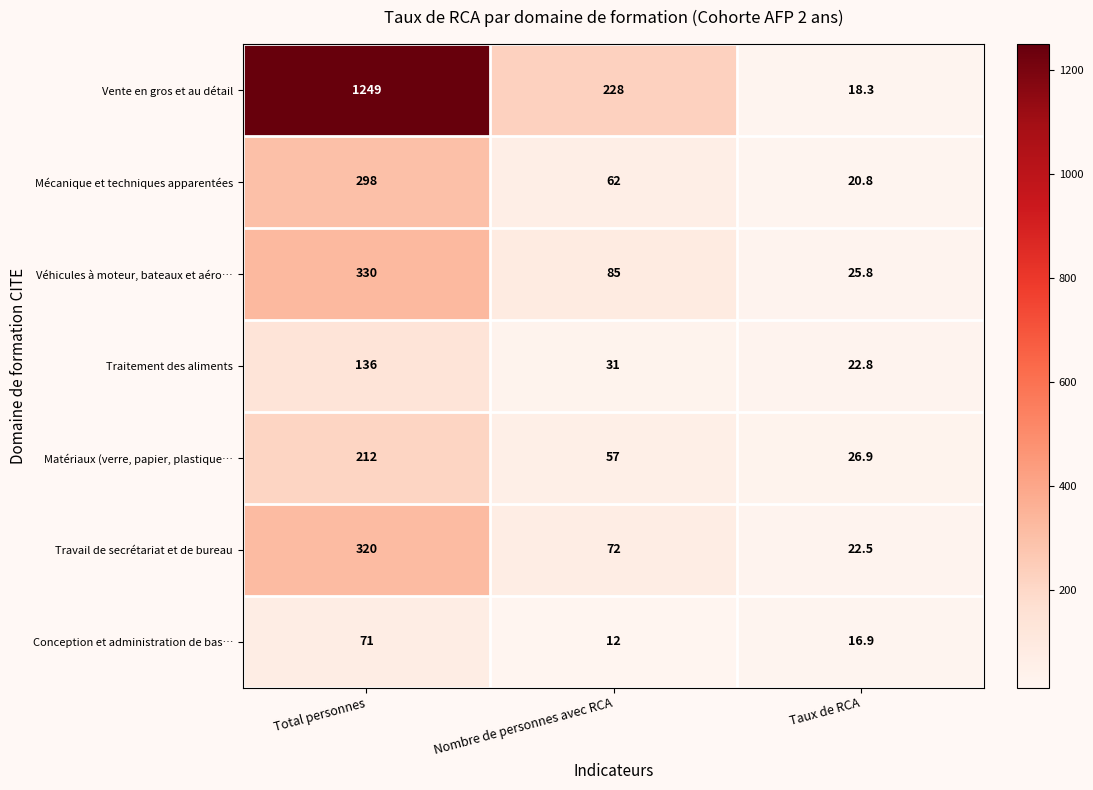

Which series has the widest spread of values?

Vente en gros et au détail